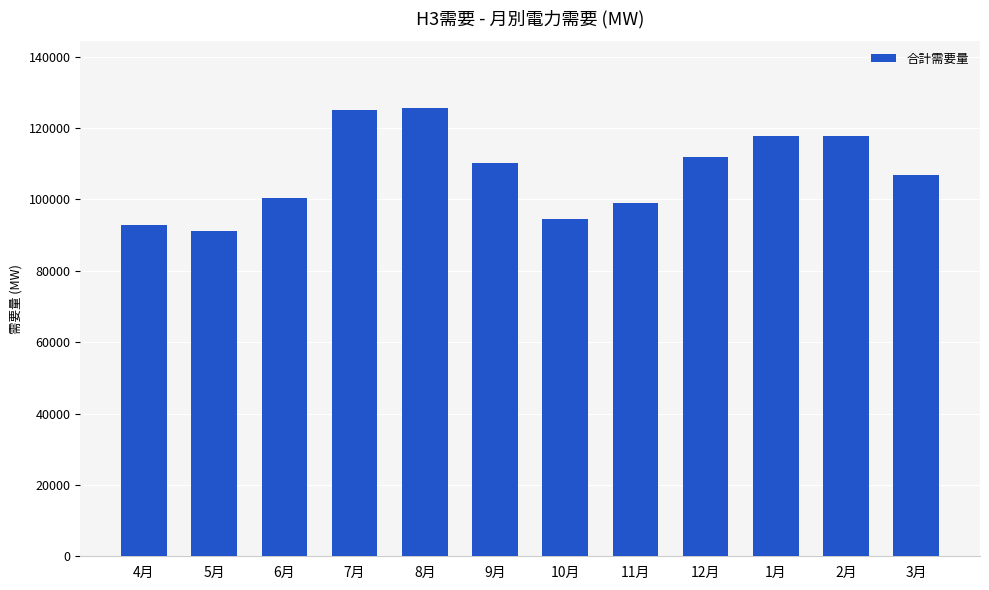

What is the label of the 5th bar from the right?

11月